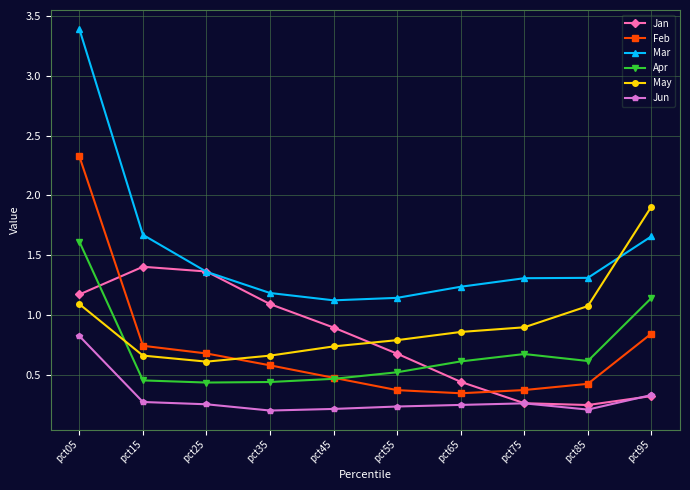

Which category has the highest value across all series?

pct05